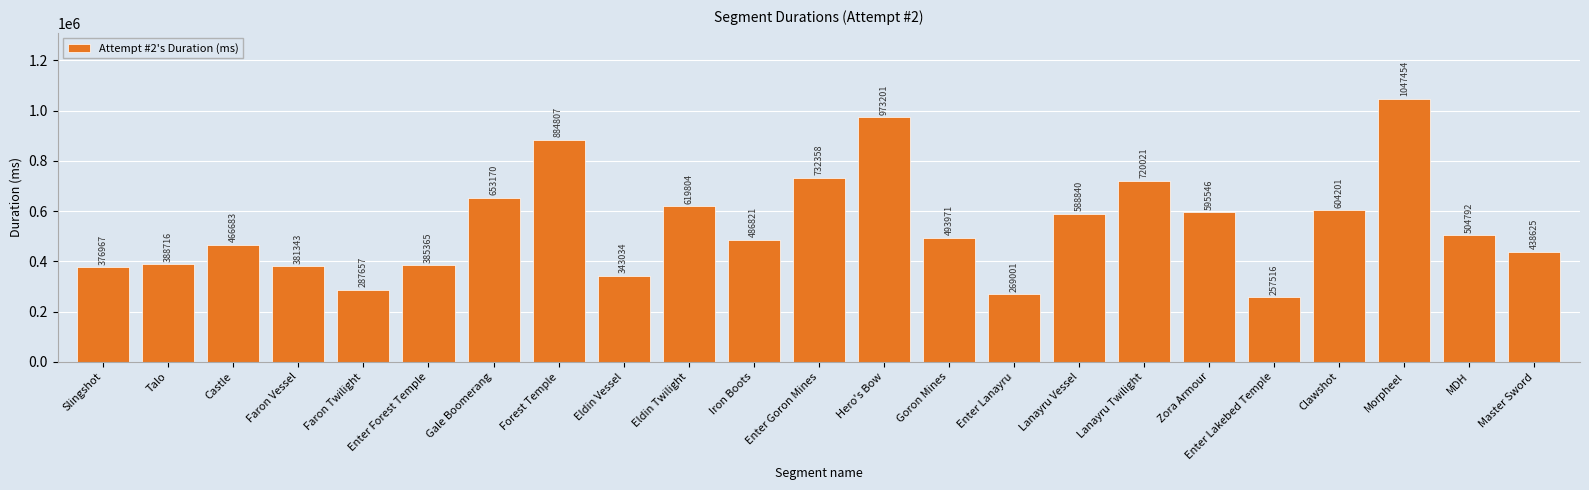

Reading left to right, transcribe all the data shown in this chart.

Slingshot=376967	Talo=388716	Castle=466683	Faron Vessel=381343	Faron Twilight=287657	Enter Forest Temple=385365	Gale Boomerang=653170	Forest Temple=884807	Eldin Vessel=343034	Eldin Twilight=619804	Iron Boots=486821	Enter Goron Mines=732358	Hero's Bow=973201	Goron Mines=493971	Enter Lanayru=269001	Lanayru Vessel=588840	Lanayru Twilight=720021	Zora Armour=595546	Enter Lakebed Temple=257516	Clawshot=604201	Morpheel=1047454	MDH=504792	Master Sword=438625